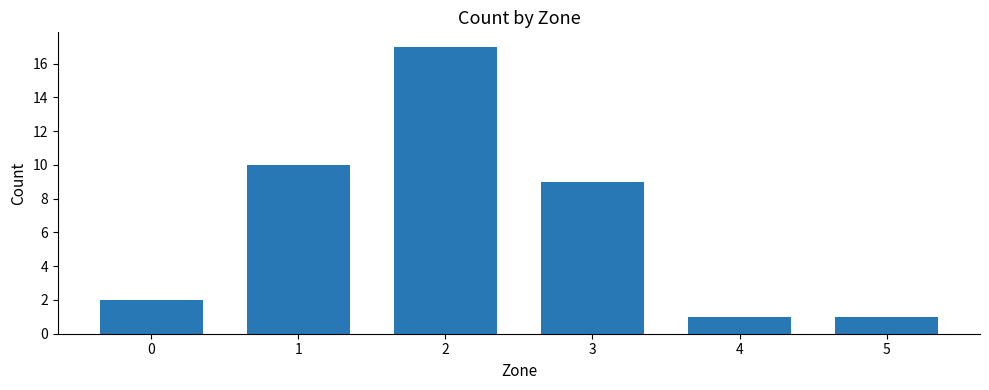

True or false: the data shows 0 at 4.

False